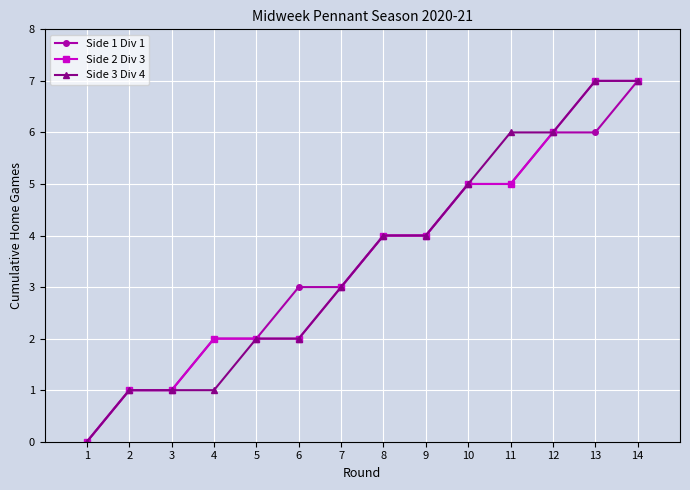

How many data points in Side 1 Div 1 are less than 4?

7